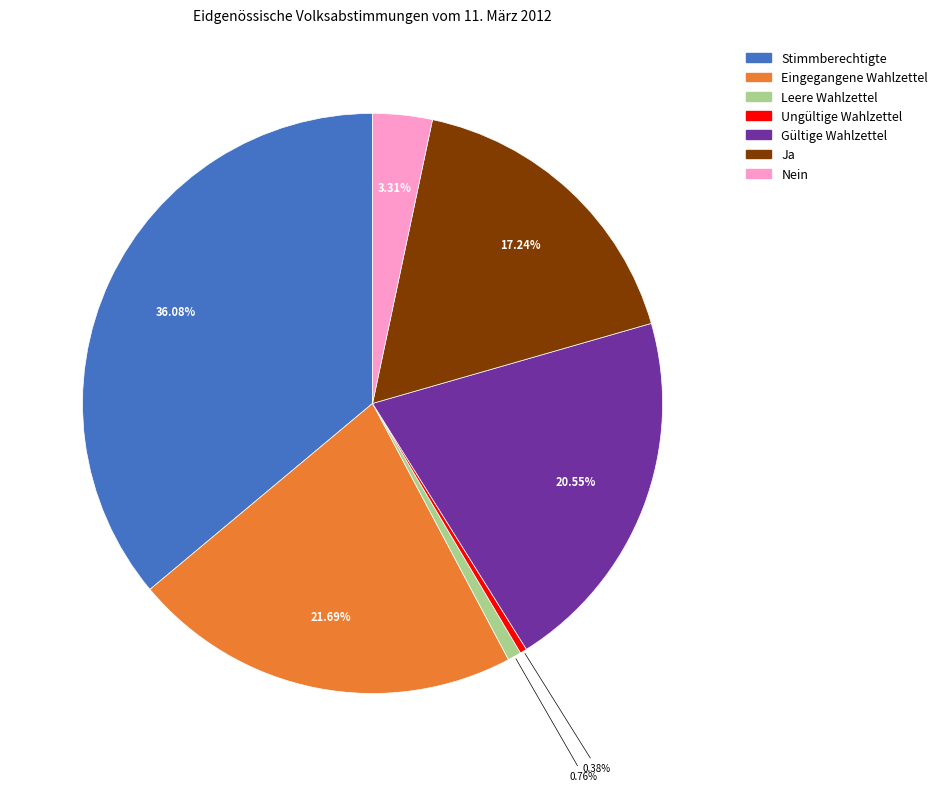

Is Eingegangene Wahlzettel the majority of the pie?

No